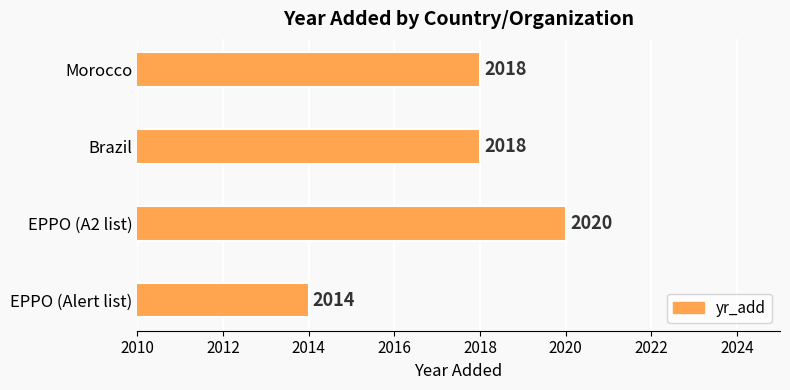

Is it true that the value at Brazil is 834?

False